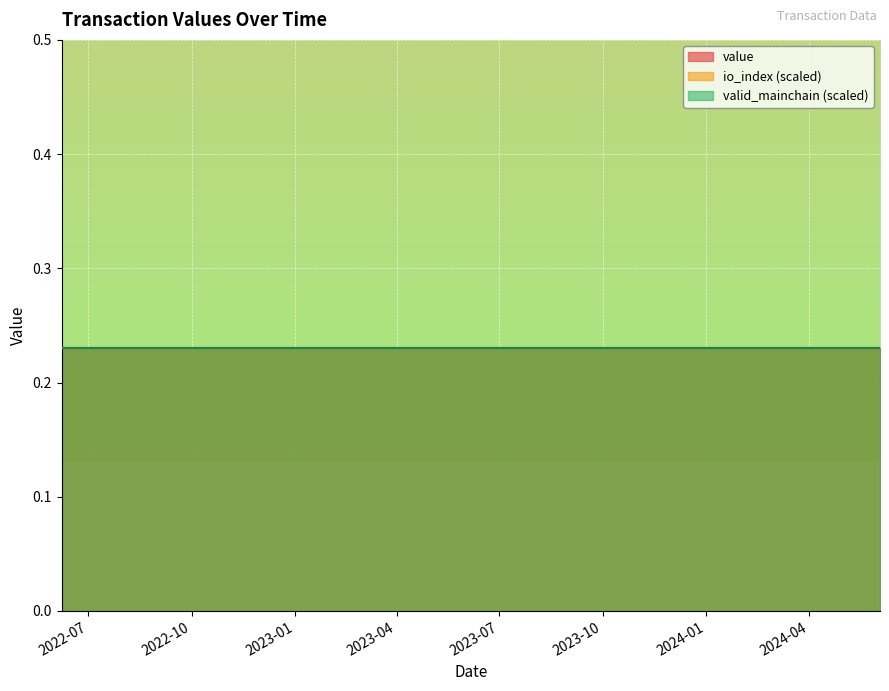

True or false: value and io_index intersect in this chart.

False